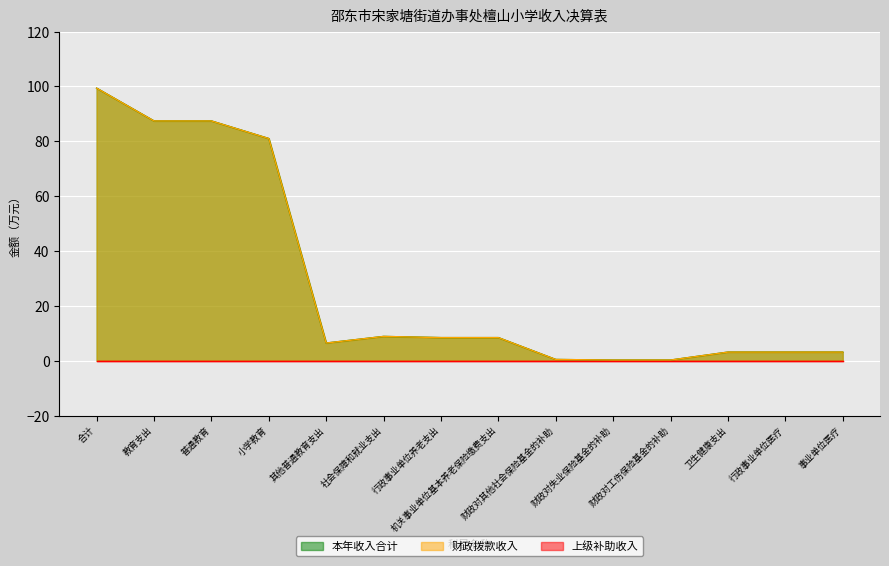

What is the smallest value displayed?

0.2